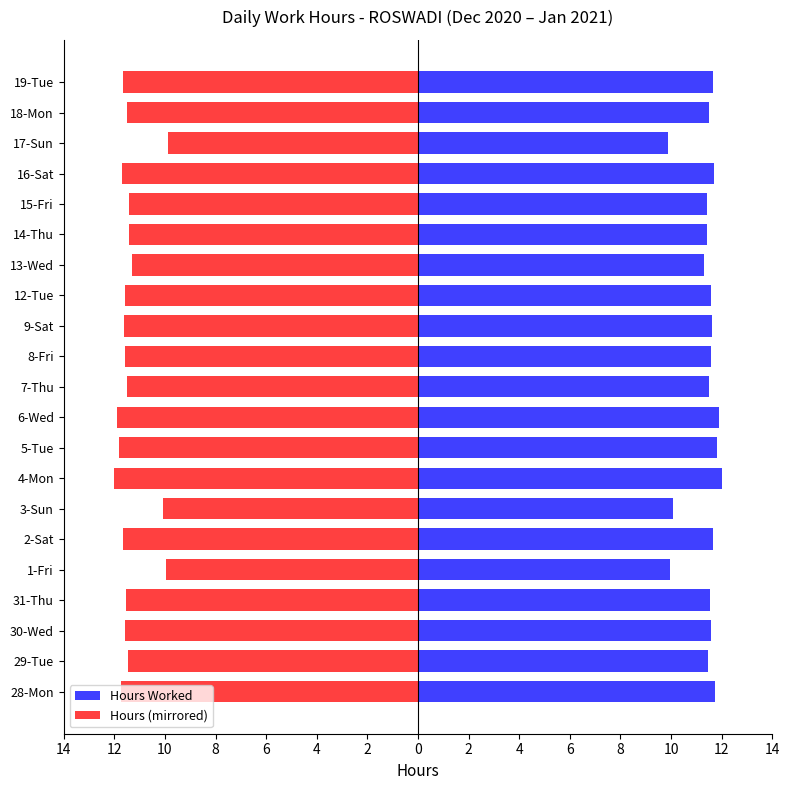

What is the difference between the second highest and minimum values in the Hours (mirrored) series?

2.0